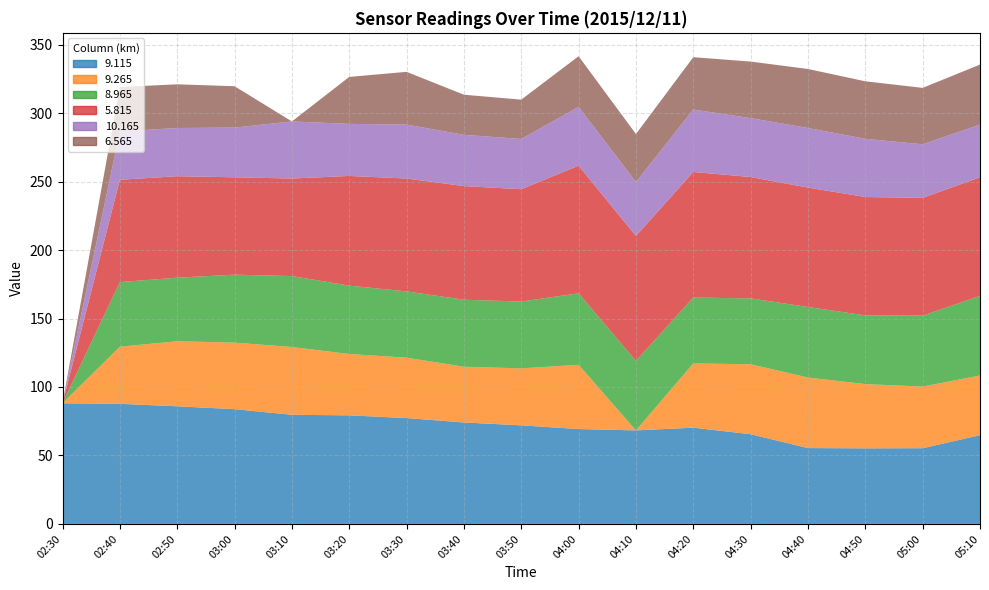

Reading right to left, extract all data points from this chart.

9.115: 05:10=64.8	05:00=55.3	04:50=55.2	04:40=55.4	04:30=65.5	04:20=70.3	04:10=68.3	04:00=69.3	03:50=72.0	03:40=74.1	03:30=77.3	03:20=79.3	03:10=79.7	03:00=83.8	02:50=85.9	02:40=87.7	02:30=88.1
9.265: 05:10=43.6	05:00=45.0	04:50=46.9	04:40=51.5	04:30=51.1	04:20=46.9	04:10=999.0	04:00=46.9	03:50=41.6	03:40=40.7	03:30=44.1	03:20=44.8	03:10=49.5	03:00=48.6	02:50=47.5	02:40=41.7	02:30=999.0
8.965: 05:10=58.1	05:00=51.8	04:50=50.2	04:40=51.5	04:30=48.1	04:20=48.1	04:10=50.8	04:00=52.2	03:50=48.8	03:40=48.9	03:30=48.4	03:20=49.9	03:10=51.8	03:00=49.6	02:50=46.4	02:40=47.2	02:30=999.0
5.815: 05:10=86.6	05:00=86.0	04:50=86.4	04:40=87.2	04:30=88.6	04:20=91.7	04:10=91.2	04:00=93.2	03:50=82.0	03:40=83.0	03:30=82.4	03:20=80.1	03:10=71.2	03:00=71.1	02:50=74.1	02:40=74.7	02:30=999.0
10.165: 05:10=38.5	05:00=39.1	04:50=42.5	04:40=43.5	04:30=43.0	04:20=45.6	04:10=39.4	04:00=42.9	03:50=36.7	03:40=37.4	03:30=39.4	03:20=38.0	03:10=41.7	03:00=36.3	02:50=35.2	02:40=35.3	02:30=999.0
6.565: 05:10=43.8	05:00=41.2	04:50=42.0	04:40=43.1	04:30=41.3	04:20=38.2	04:10=35.0	04:00=37.0	03:50=28.7	03:40=29.3	03:30=38.5	03:20=34.3	03:10=999.0	03:00=30.2	02:50=31.9	02:40=32.4	02:30=999.0